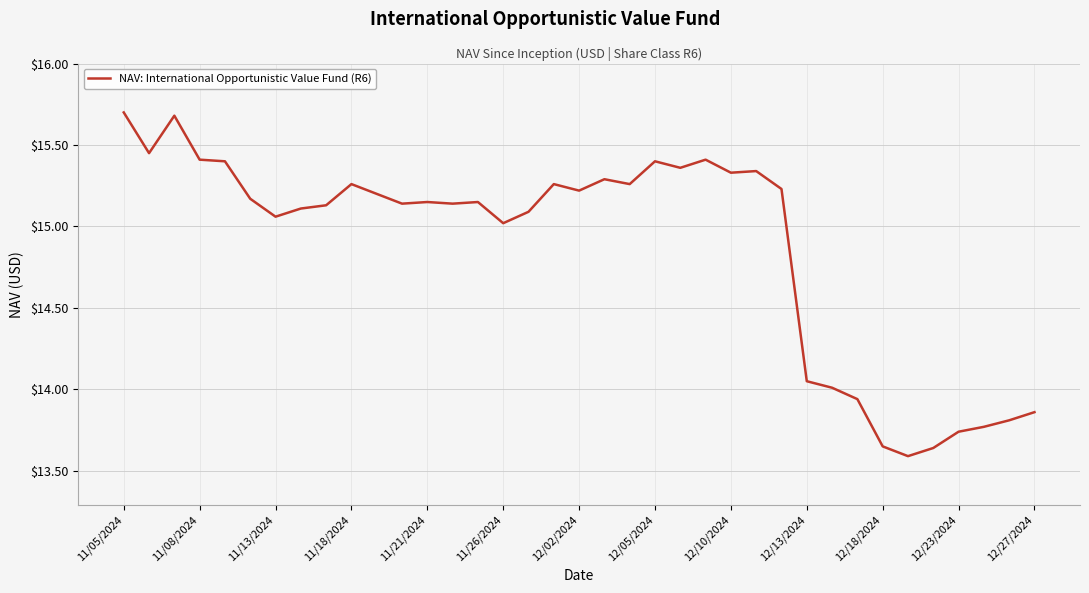

What is the maximum value shown in the chart?

15.7